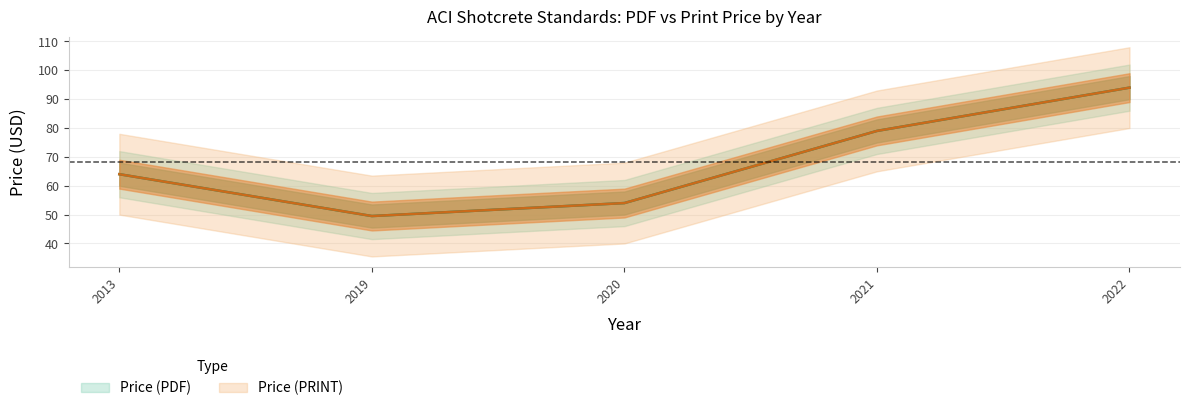

Where does the Price (PDF) series first go above 64?

2021